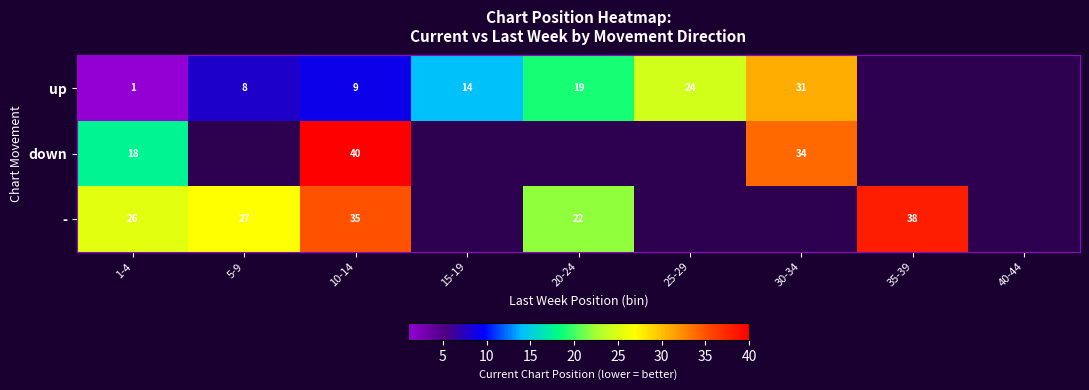

What is the difference between the up values at 1-4 and 25-29?

23